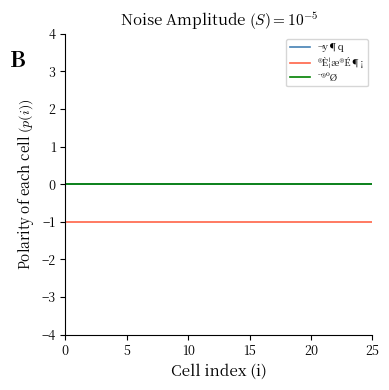

Does the chart display data point markers on the line(s)?

No